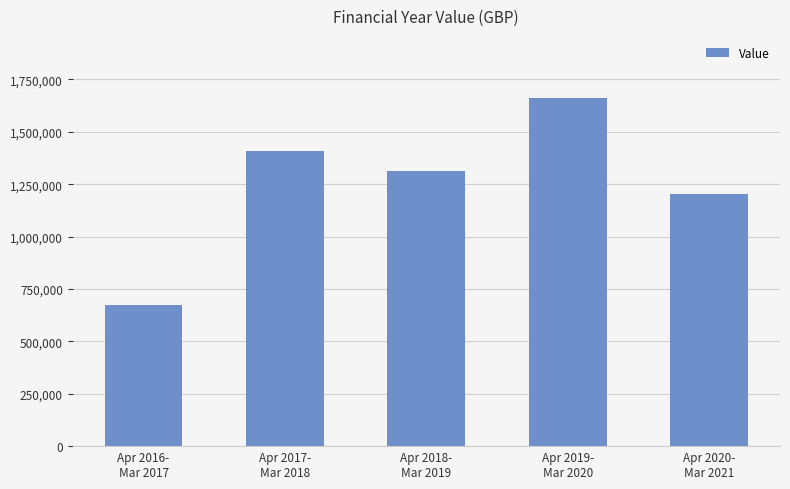

What is the change in value from Apr 2017-
Mar 2018 to Apr 2020-
Mar 2021?

-208992